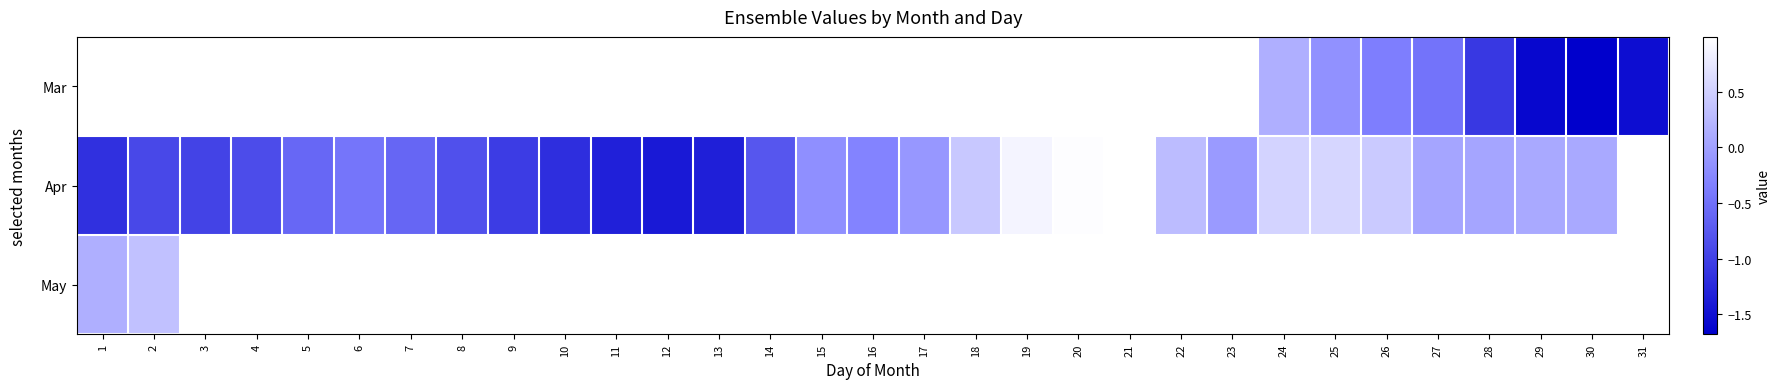

At which category does the chart reach its minimum across all series?

30